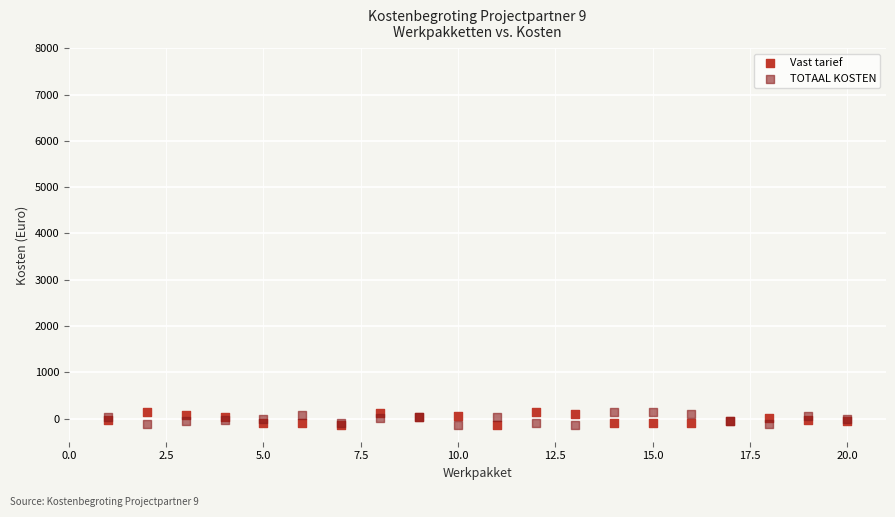

What is the X range (max minus min) for the scatter plot?

19.0